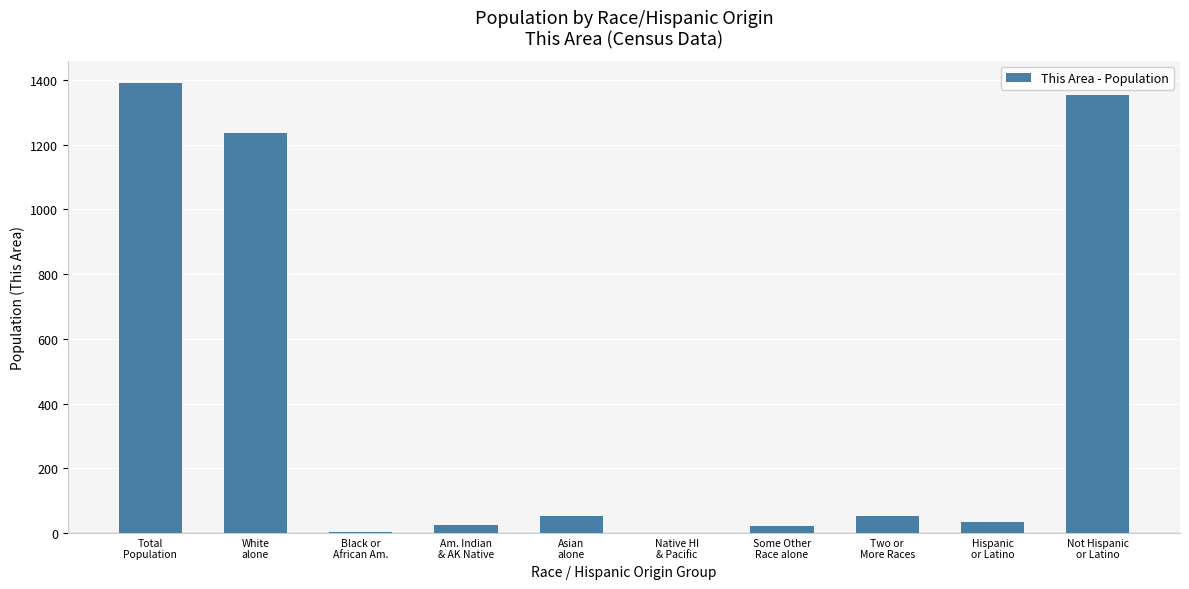

What is the maximum value shown in the chart?

1390